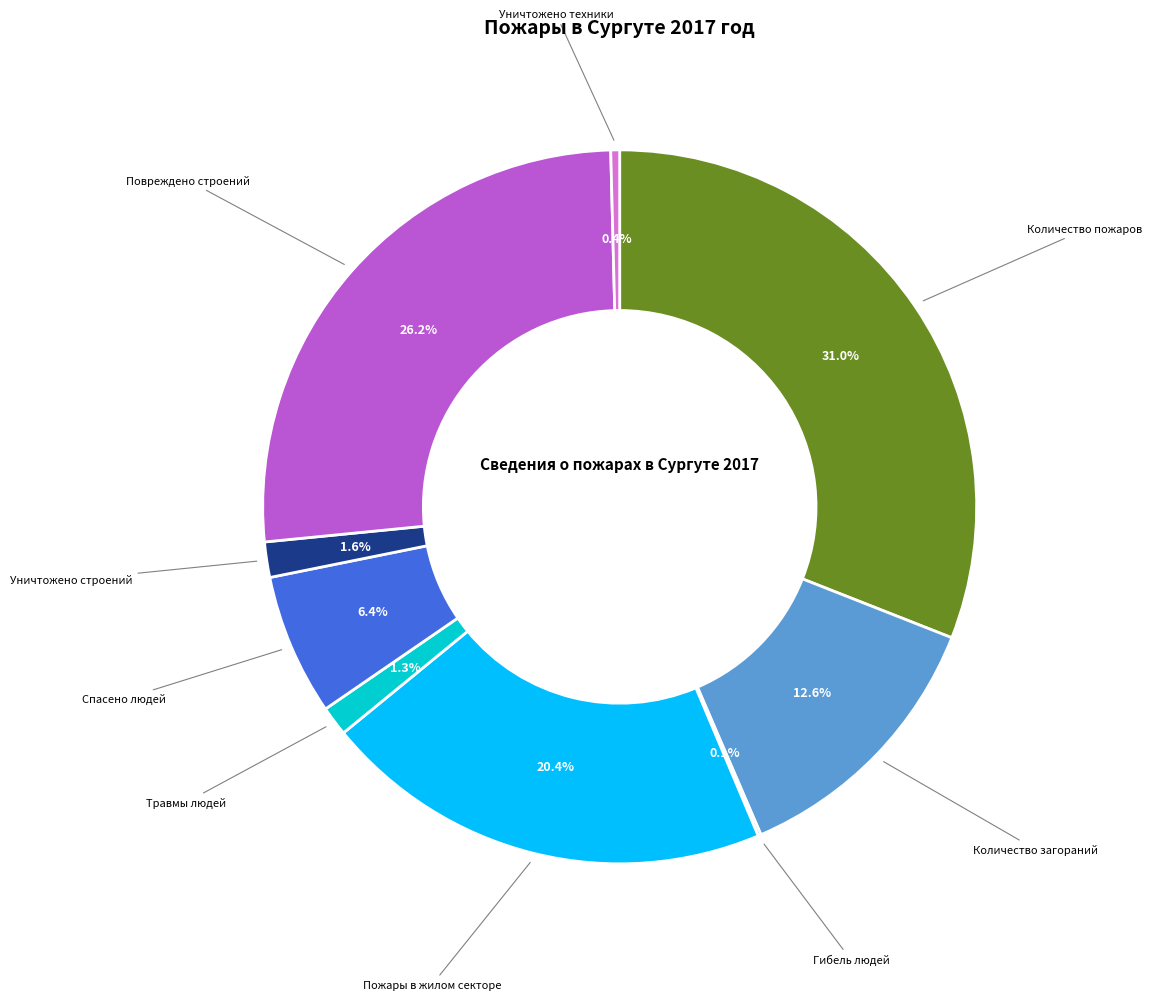

Combined, do Пожары в жилом секторе and Количество пожаров account for over 50%?

Yes